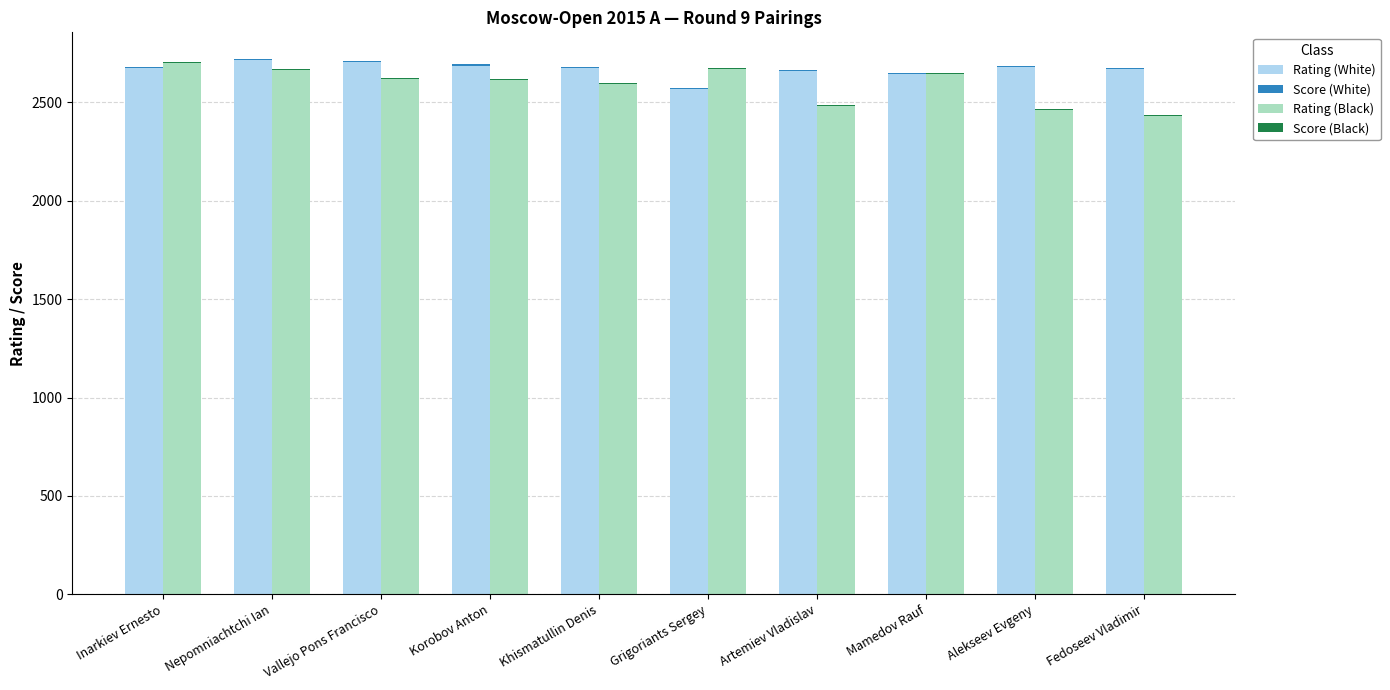

Which series has the largest total across all categories?

Rating (White)